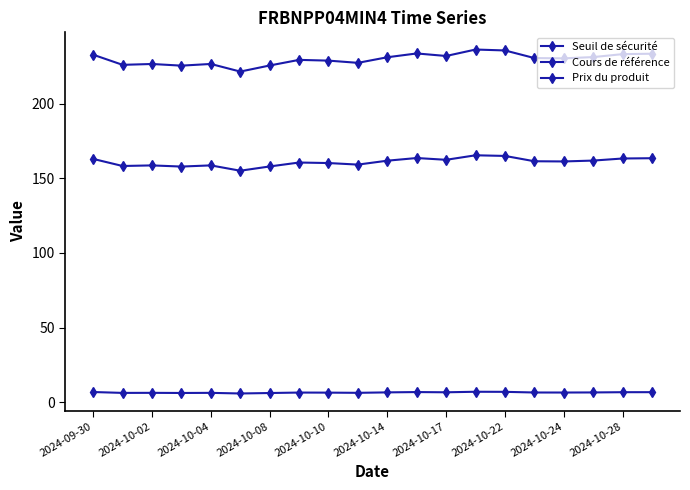

How many lines are shown in the chart?

3